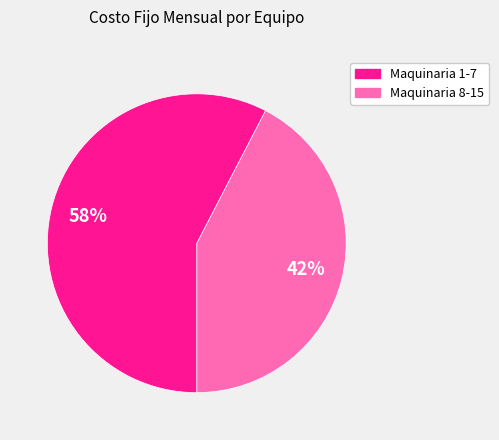

Is there a majority slice in this chart?

Yes